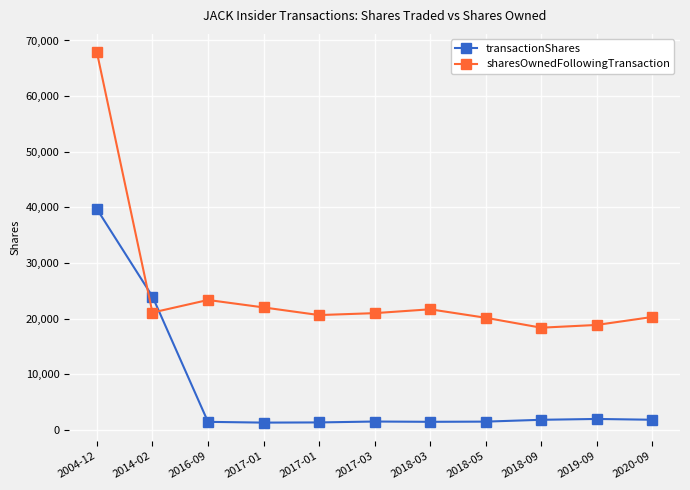

What is the label of the 1st point from the left?

2004-12